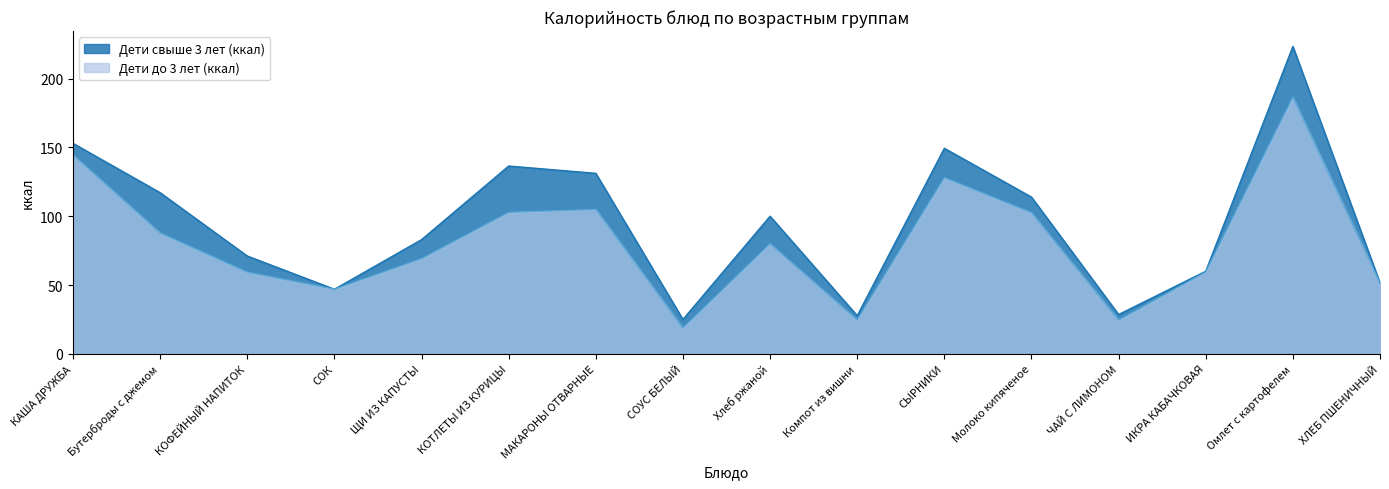

Read the Дети до 3 лет (ккал) value at ХЛЕБ ПШЕНИЧНЫЙ.

51.5